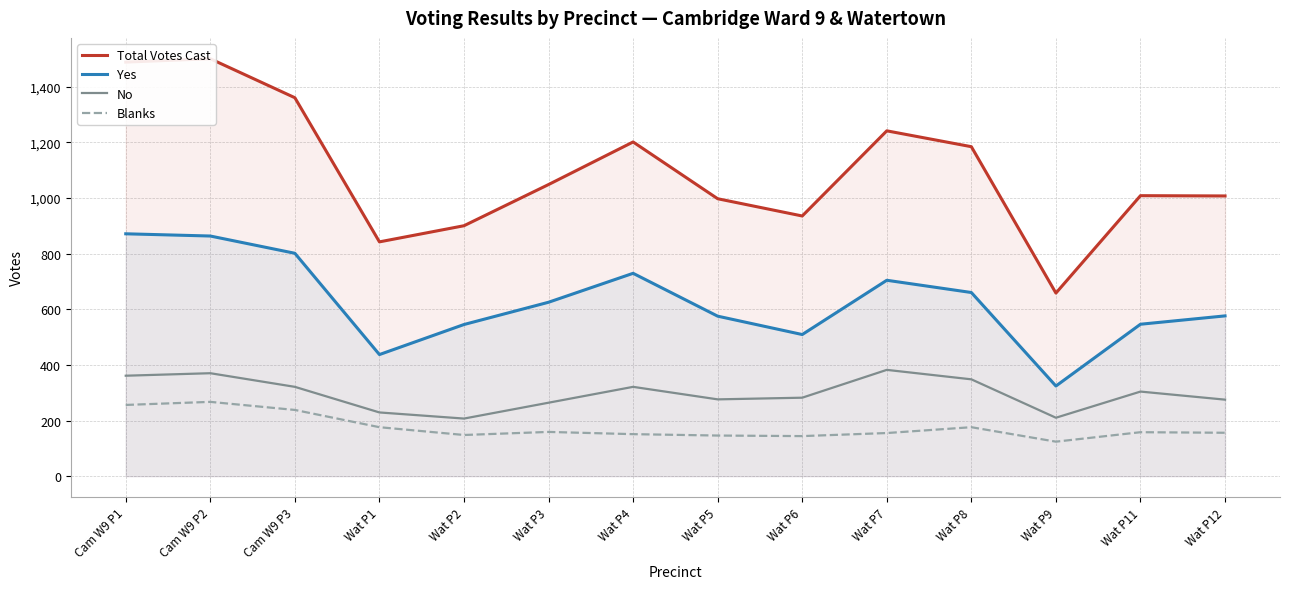

Which has a higher value, Wat P9 or Wat P11?

Wat P11